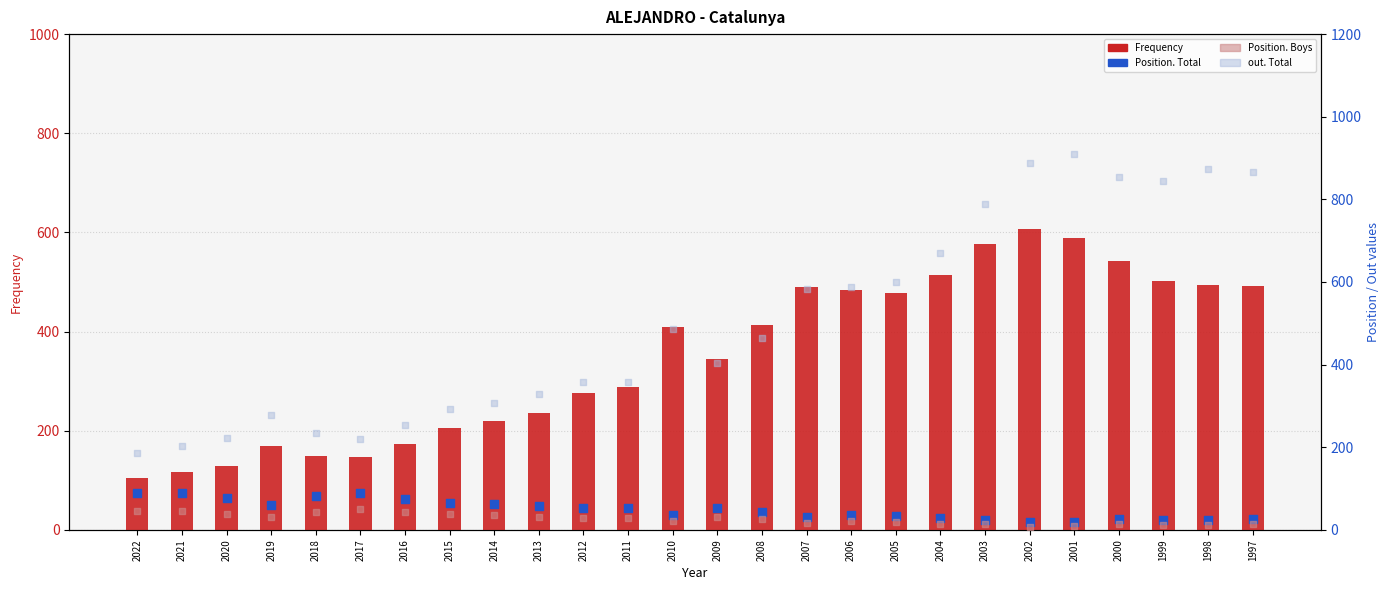

Which series reaches the minimum Y coordinate?

Position. Boys